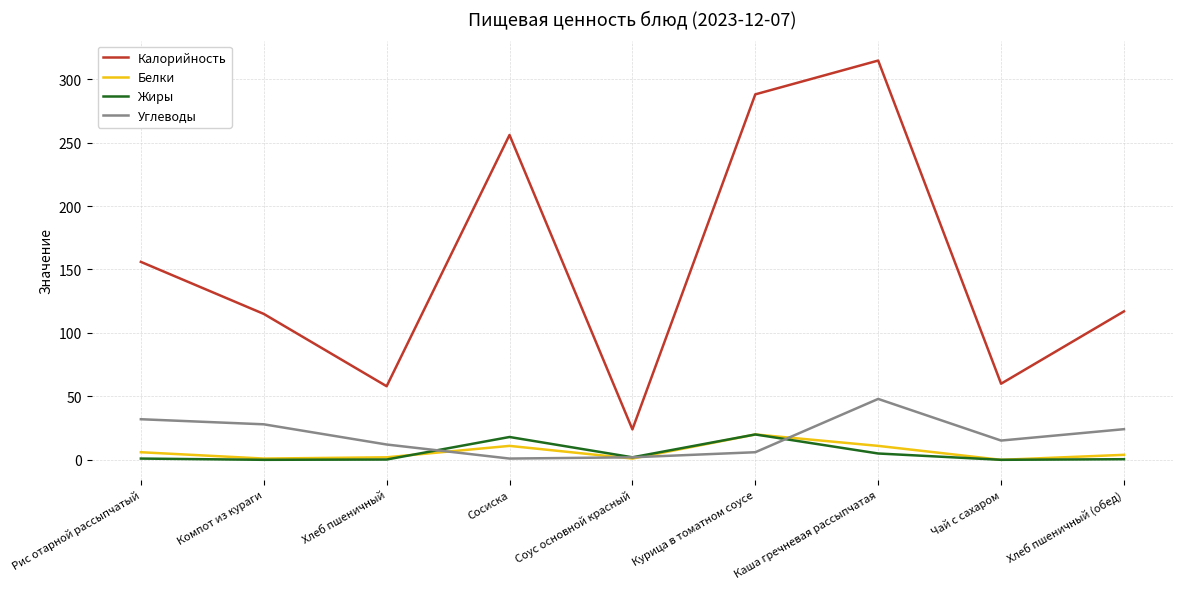

At how many categories does at least one series exceed 167?

3